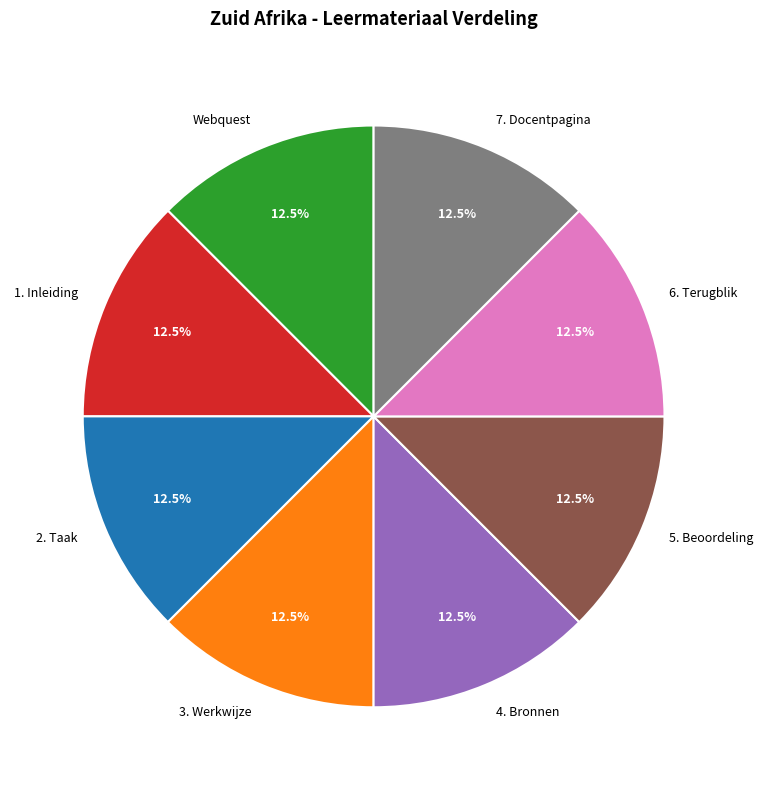

Is there any slice that represents more than half of the pie?

No